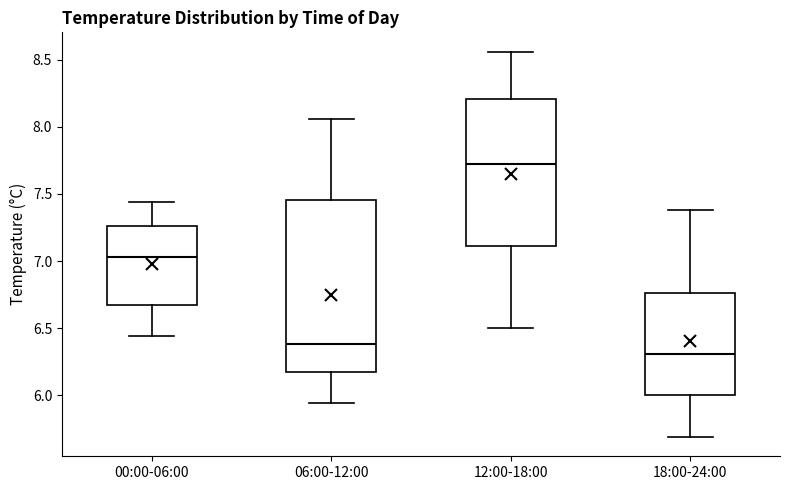

Reading left to right, read every box against the y-axis: the position of its median line, the range the box covers, and the ends of its whiskers. The values are not printed on the chart, so give them approximately, as read against the axis.

00:00-06:00: median 7.05, box 6.70 to 7.25, whiskers 6.45 to 7.45
06:00-12:00: median 6.40, box 6.20 to 7.45, whiskers 5.95 to 8.05
12:00-18:00: median 7.70, box 7.10 to 8.20, whiskers 6.50 to 8.55
18:00-24:00: median 6.30, box 6.00 to 6.75, whiskers 5.70 to 7.40